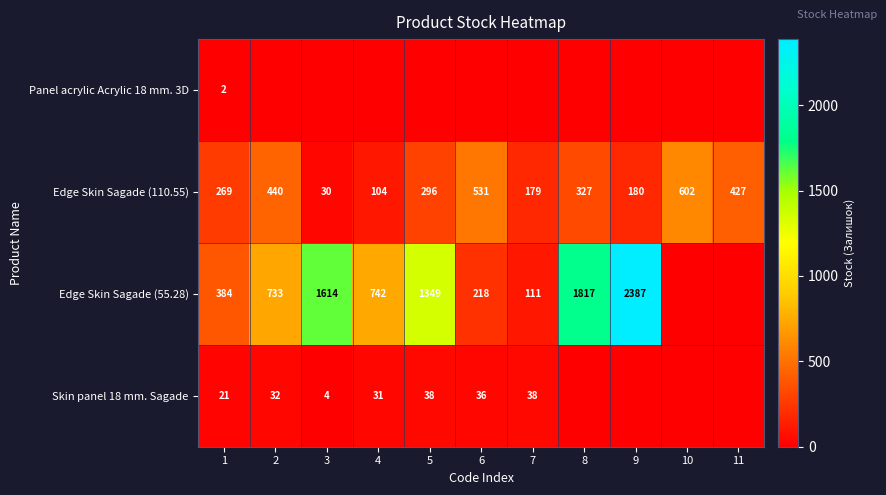

Is it true that Edge Skin Sagade (55.28) equals 125 at 1?

False